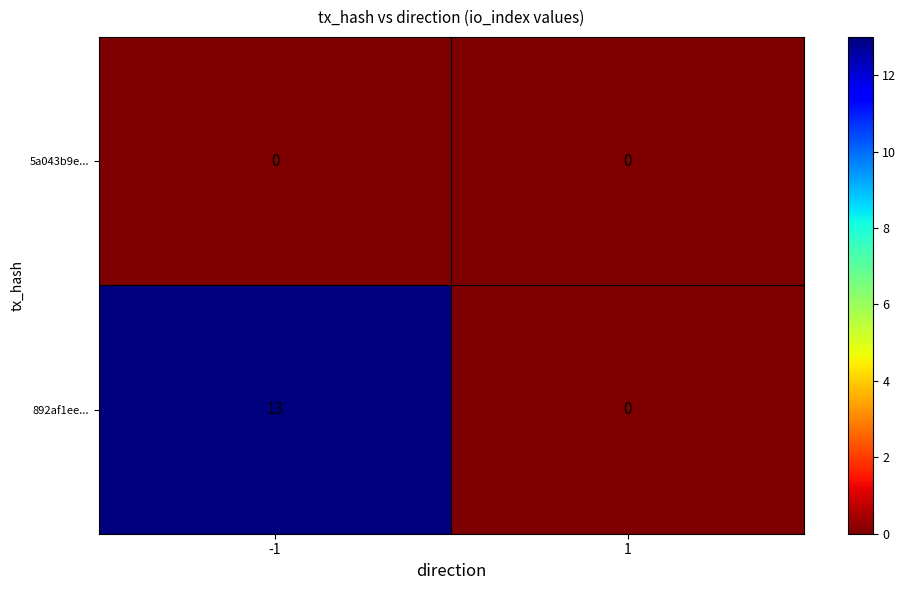

The value of 5a043b9e... at -1 is 0. True or false?

True